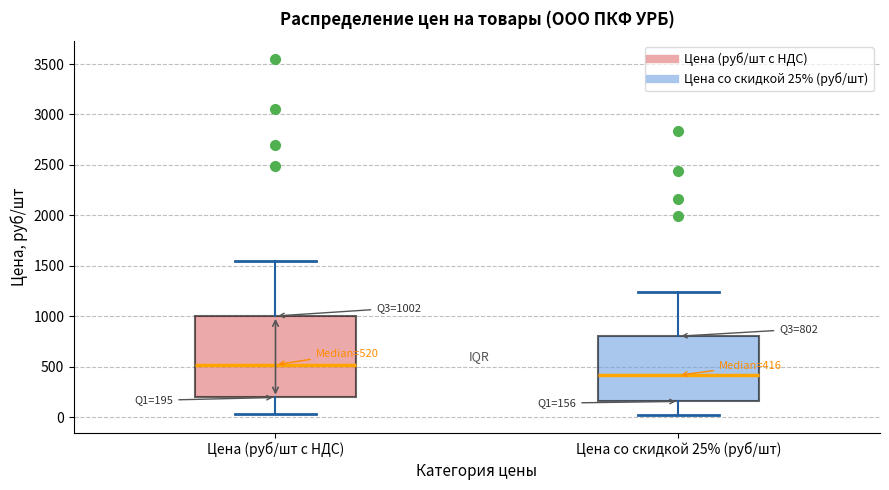

Which box is the tallest, from its lower edge to its upper edge?

Цена (руб/шт с НДС)